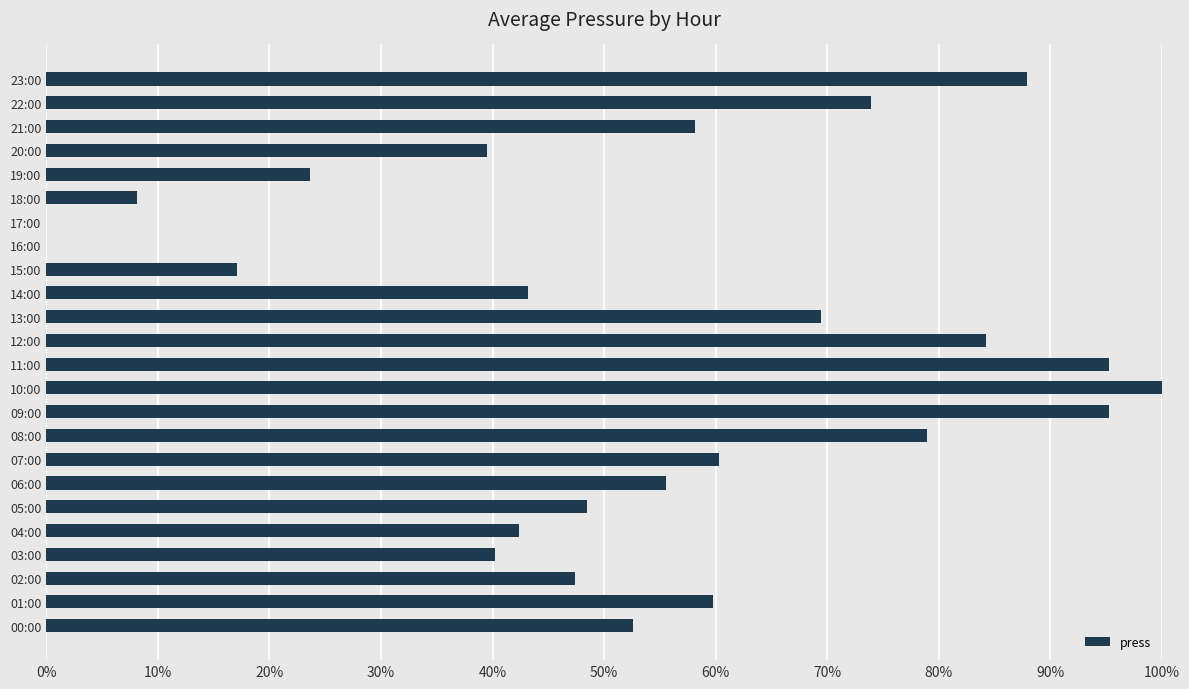

At which label is the value closest to 0?

16:00